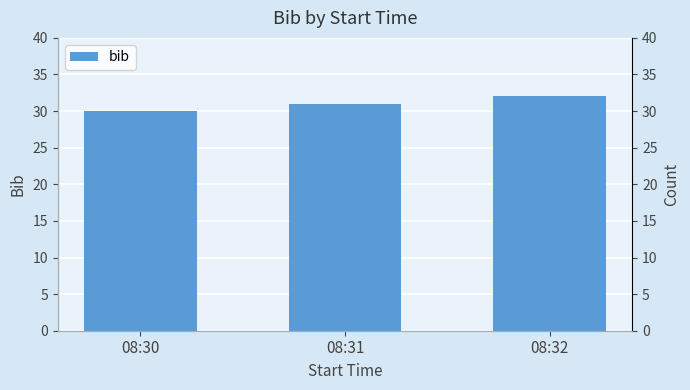

The chart shows a value of 20 at 08:31. True or false?

False